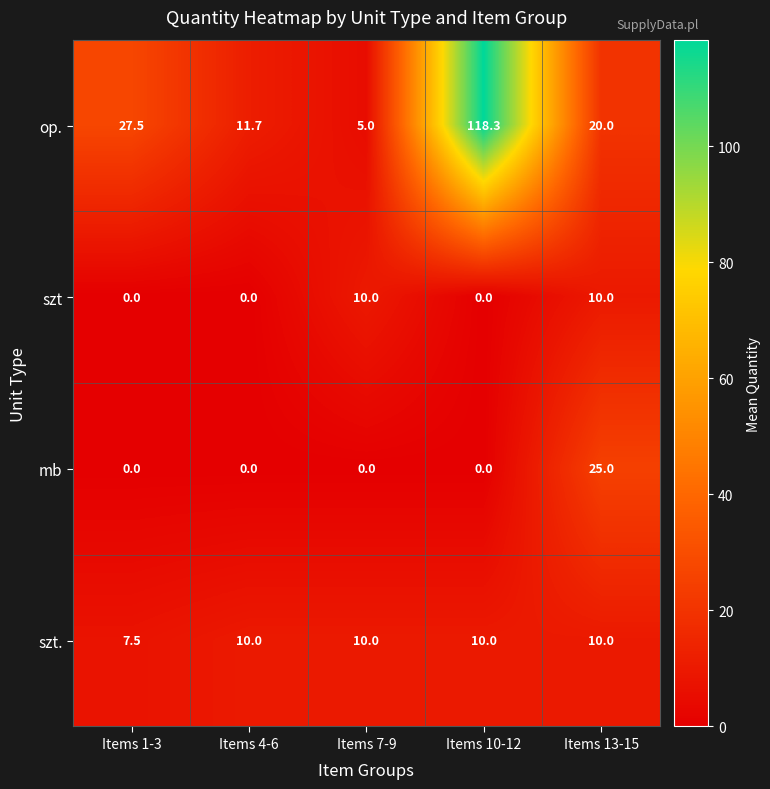

Reading left to right, what are all the values shown in this chart?

op.: 27.5	11.7	5.0	118.3	20.0
szt: 0.0	0.0	10.0	0.0	10.0
mb: 0.0	0.0	0.0	0.0	25.0
szt.: 7.5	10.0	10.0	10.0	10.0